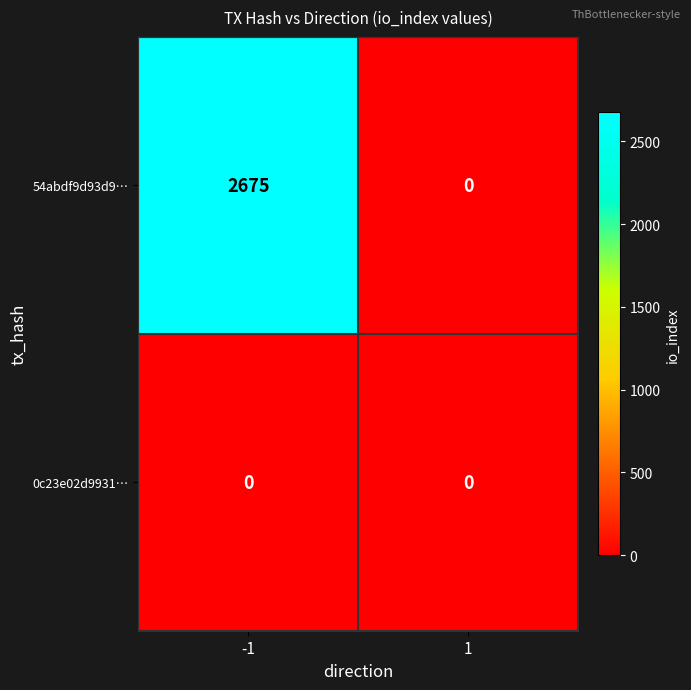

What is the greatest value displayed?

2675